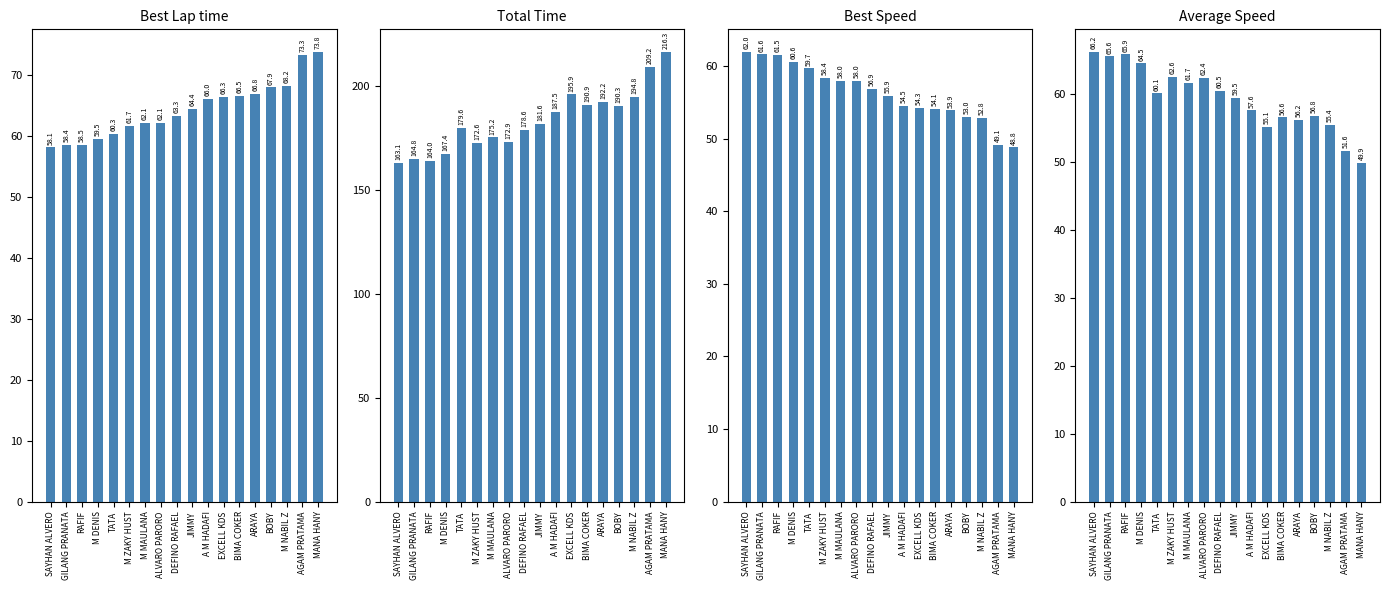

True or false: Best Speed has a value of 31.8 at EXCELL KDS.

False